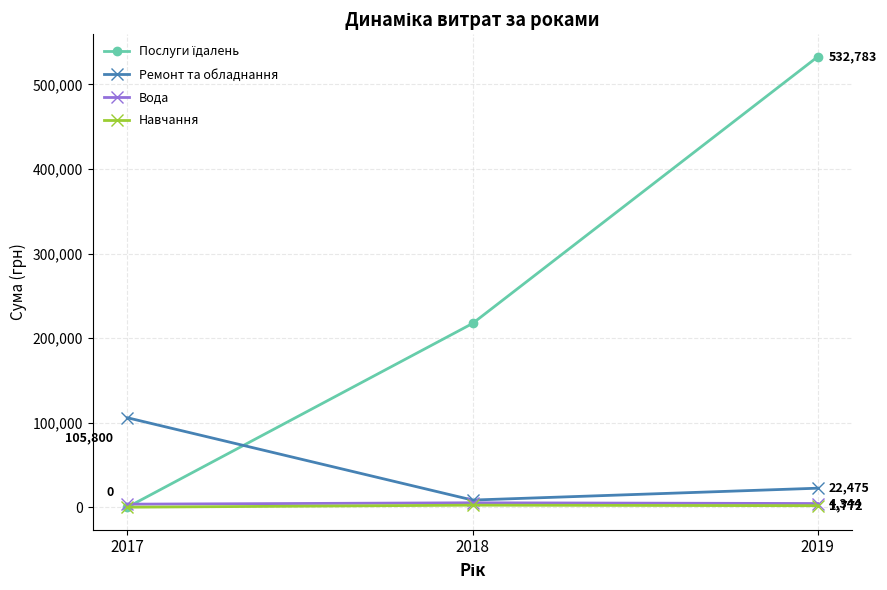

The Навчання series shows 1771.9 at 2019. True or false?

True